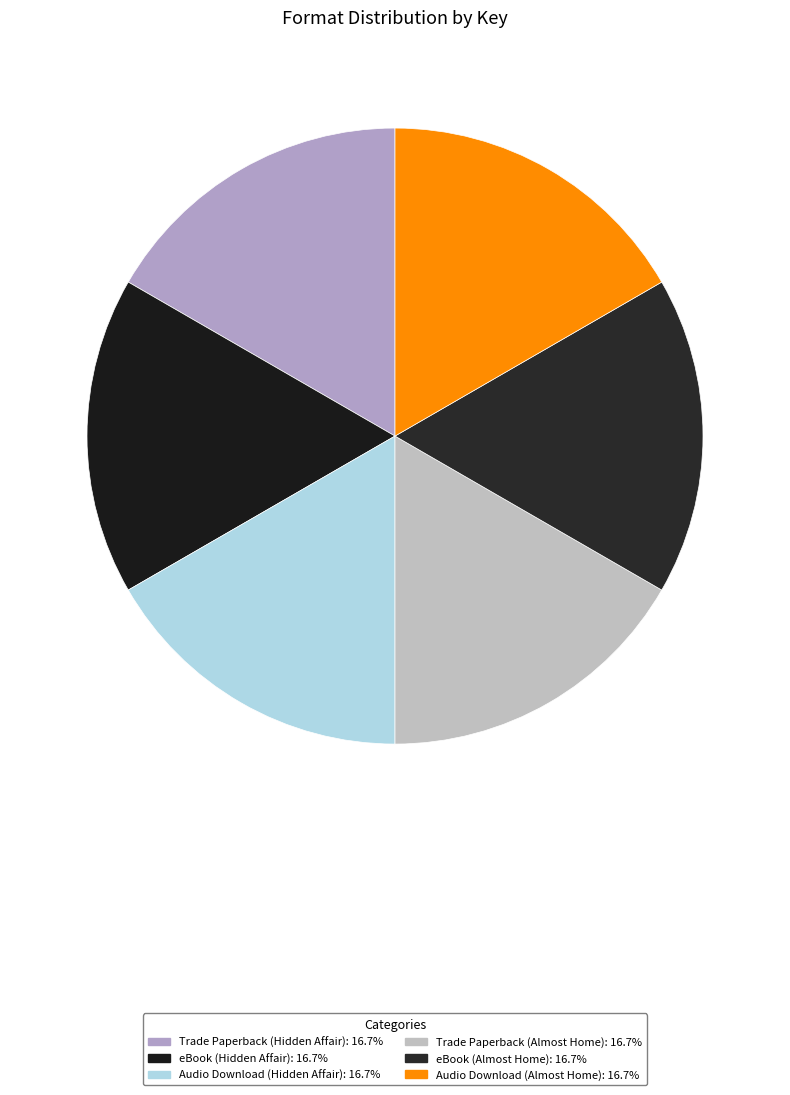

Is it true that eBook (Hidden Affair) is 17% of the pie?

True